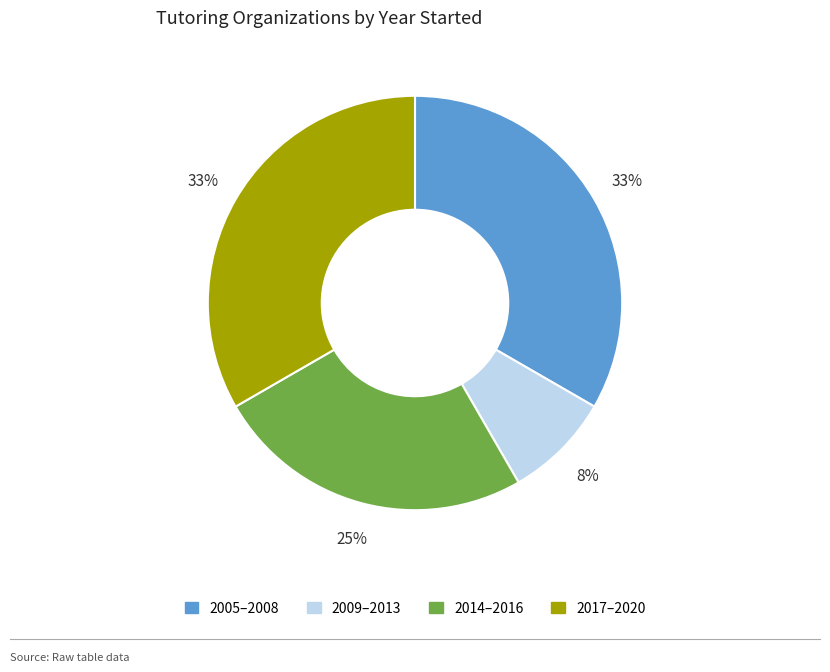

Is there any slice that represents more than half of the pie?

No